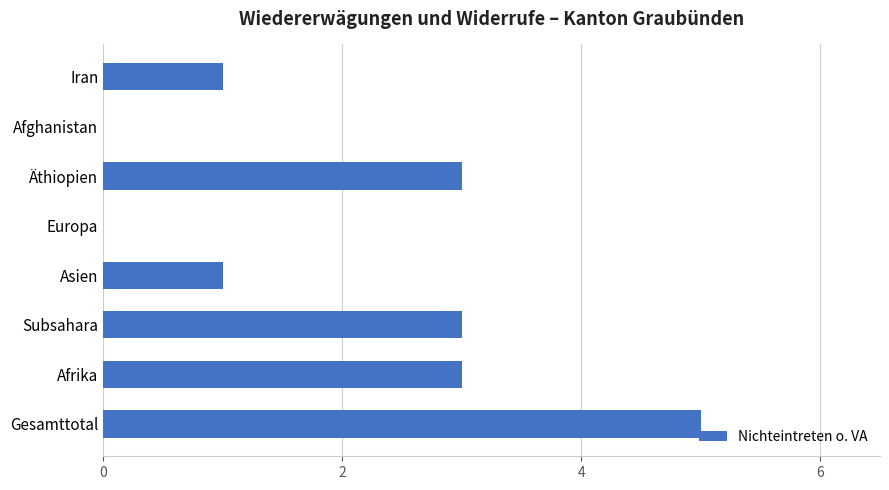

The chart shows a value of 3 at Subsahara. True or false?

True